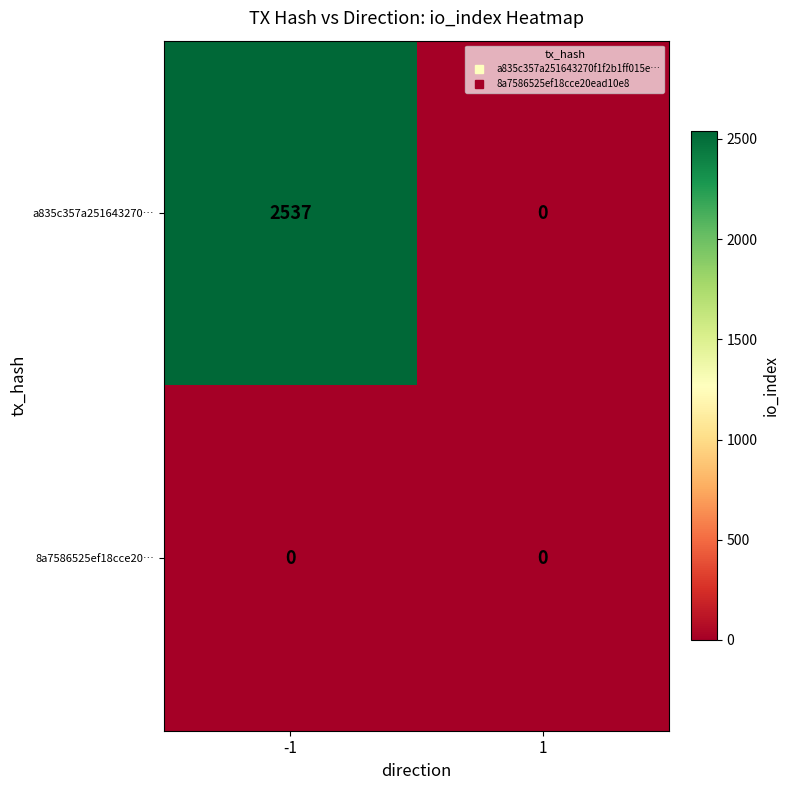

Reading right to left, extract all data points from this chart.

a835c357a251643270…: 1=0	-1=2537
8a7586525ef18cce20…: 1=0	-1=0